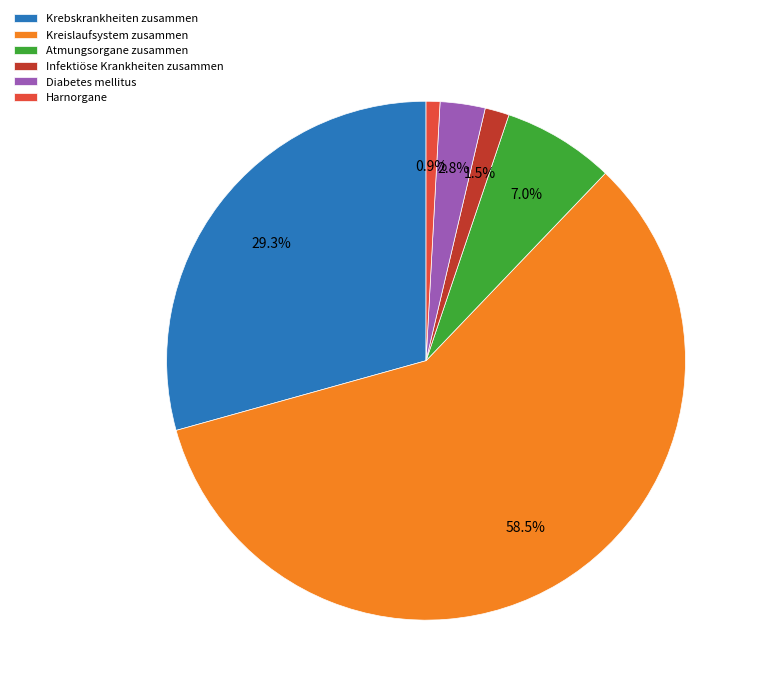

Is it true that Diabetes mellitus is 3% of the pie?

True